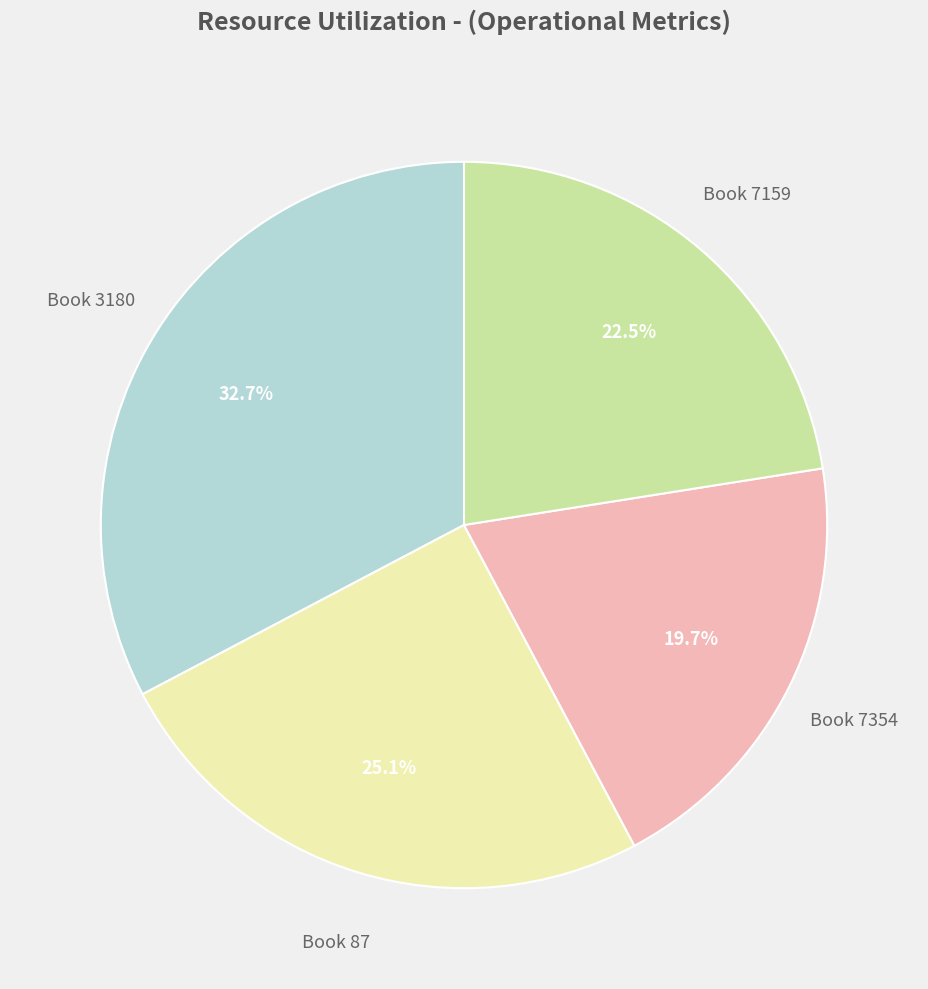

Does any single category account for the majority?

No